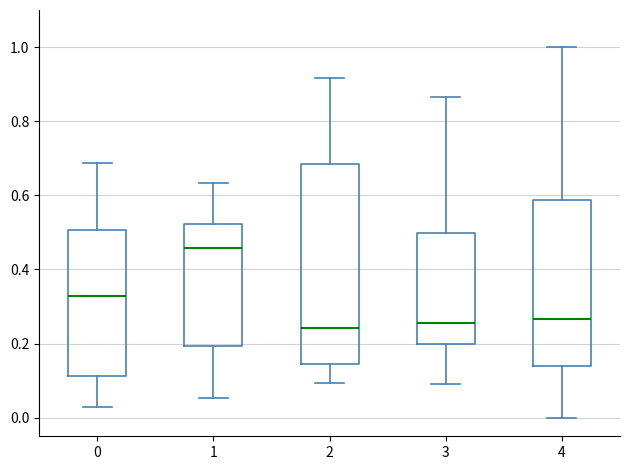

Reading left to right, read every box against the y-axis: the position of its median line, the range the box covers, and the ends of its whiskers. The values are not printed on the chart, so give them approximately, as read against the axis.

0: median 0.32, box 0.12 to 0.50, whiskers 0.02 to 0.68
1: median 0.46, box 0.20 to 0.52, whiskers 0.06 to 0.64
2: median 0.24, box 0.14 to 0.68, whiskers 0.10 to 0.92
3: median 0.26, box 0.20 to 0.50, whiskers 0.10 to 0.86
4: median 0.26, box 0.14 to 0.58, whiskers 0.00 to 1.00